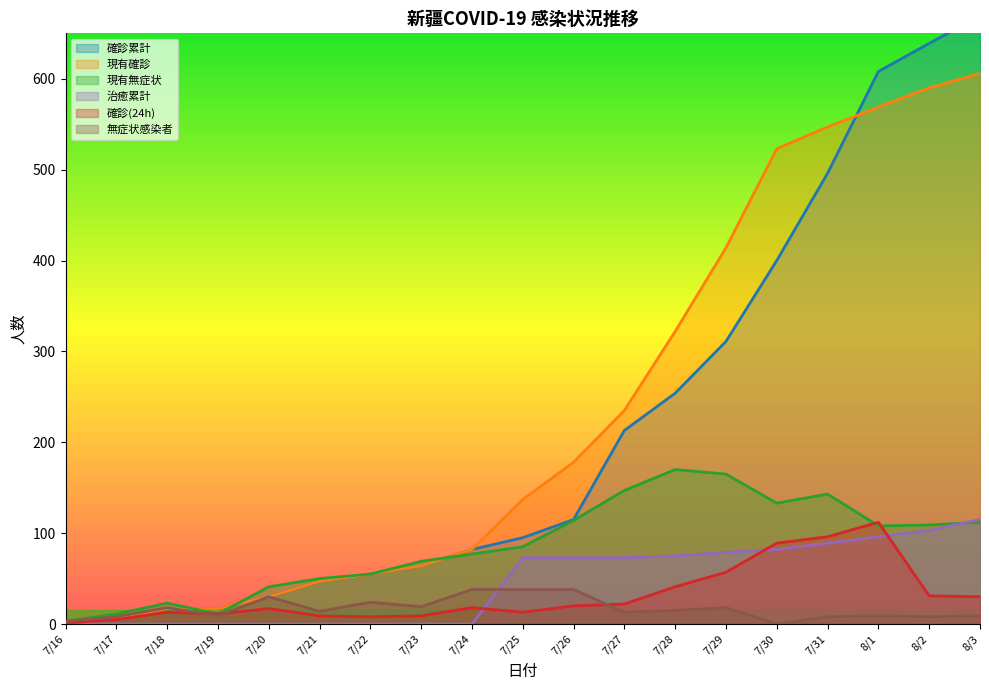

True or false: 現有確診 has a value of 569 at 8/1.

True